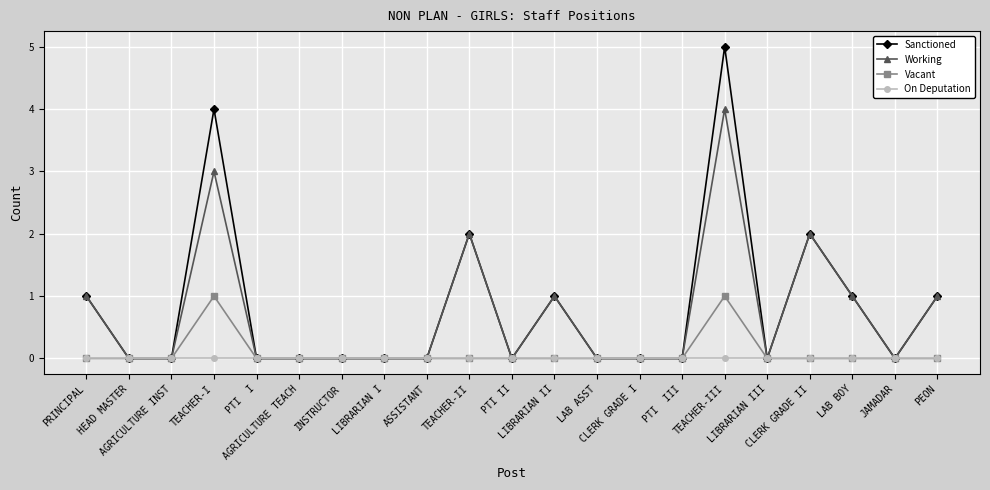

What is the sum of all Working values?

15